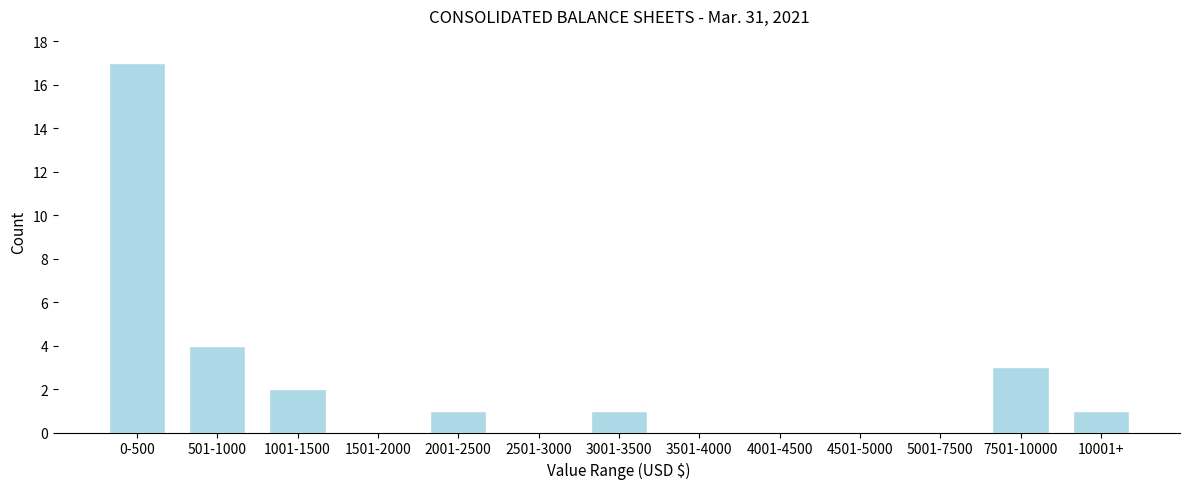

Reading left to right, transcribe all the data shown in this chart.

0-500=17	501-1000=4	1001-1500=2	1501-2000=0	2001-2500=1	2501-3000=0	3001-3500=1	3501-4000=0	4001-4500=0	4501-5000=0	5001-7500=0	7501-10000=3	10001+=1